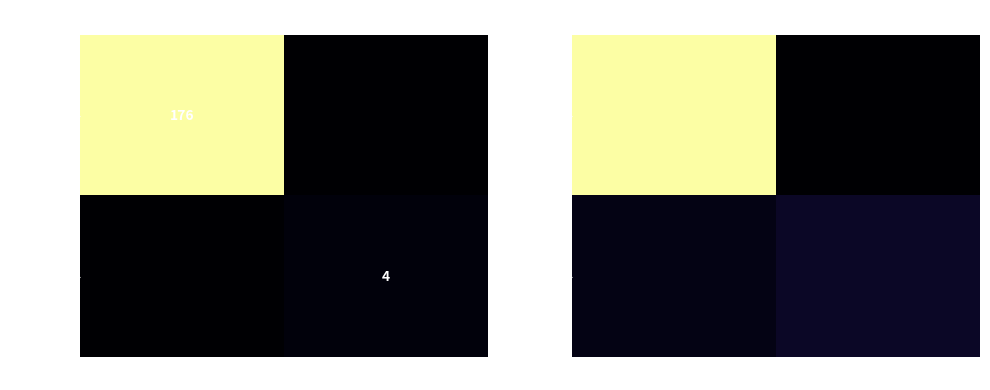

What is the sum of the 11fa9efb… values at 1 and -1?

178.7